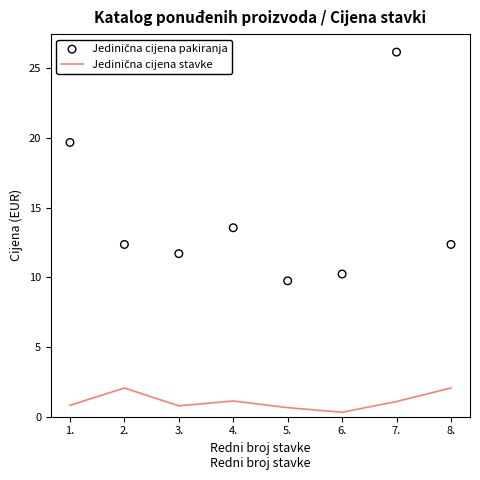

Which series has the largest Y range (max minus min)?

Jedinična cijena pakiranja